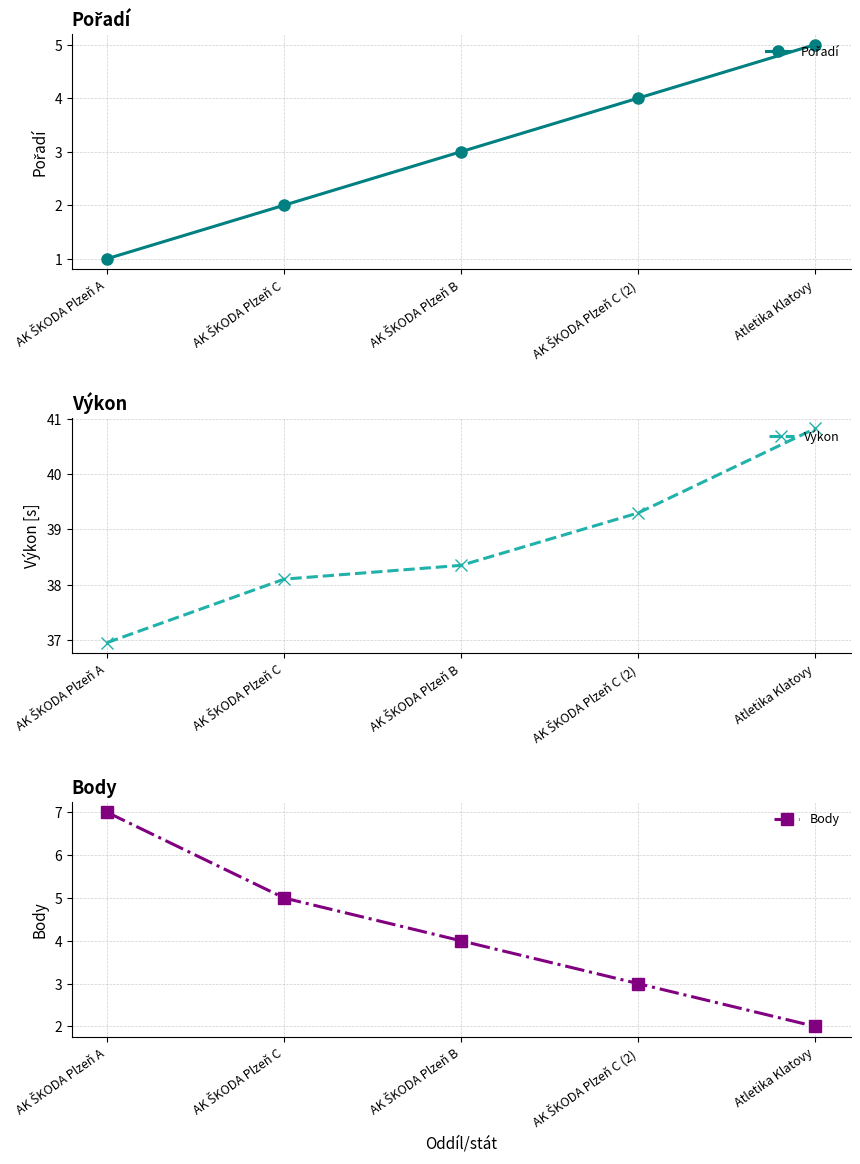

Reading right to left, extract all data points from this chart.

Pořadí: Atletika Klatovy=5.0	AK ŠKODA Plzeň C (2)=4.0	AK ŠKODA Plzeň B=3.0	AK ŠKODA Plzeň C=2.0	AK ŠKODA Plzeň A=1.0
Výkon: Atletika Klatovy=40.8	AK ŠKODA Plzeň C (2)=39.3	AK ŠKODA Plzeň B=38.4	AK ŠKODA Plzeň C=38.1	AK ŠKODA Plzeň A=37.0
Body: Atletika Klatovy=2.0	AK ŠKODA Plzeň C (2)=3.0	AK ŠKODA Plzeň B=4.0	AK ŠKODA Plzeň C=5.0	AK ŠKODA Plzeň A=7.0